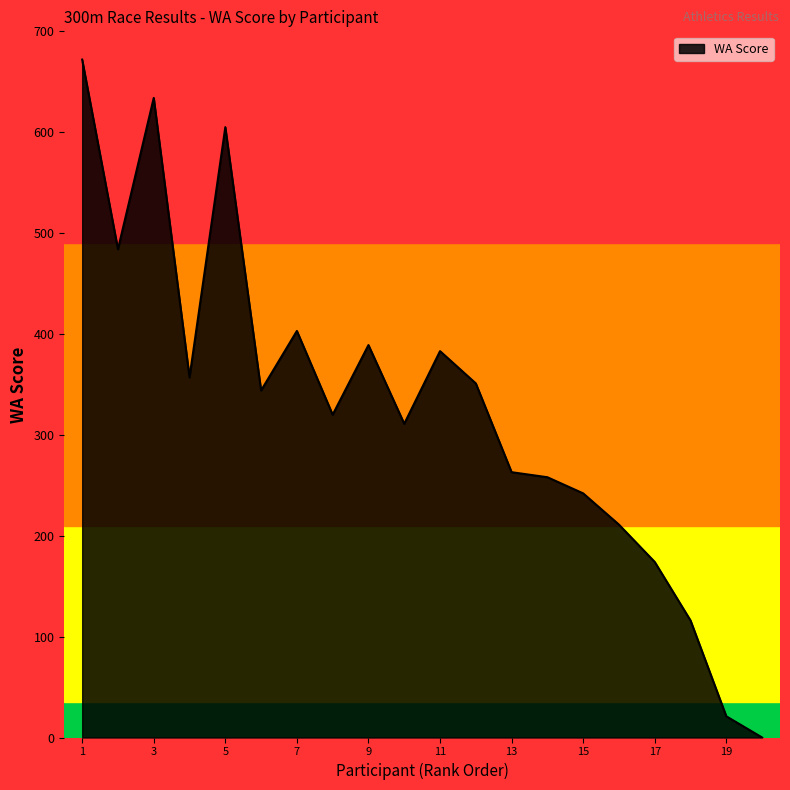

How many interior local valleys (lower than both neighbors) does the data have?

5